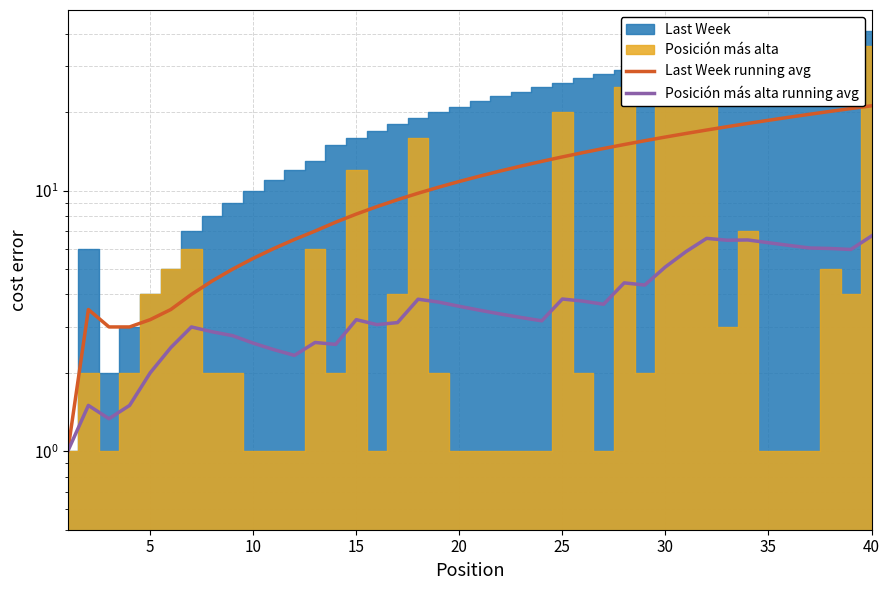

In Last Week running avg, how many points are higher than both neighbors (excluding endpoints)?

1